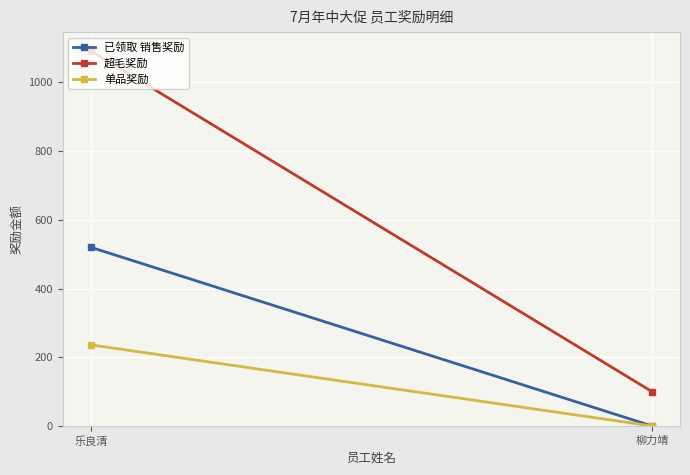

What is the highest value of the 超毛奖励 series?

1091.6